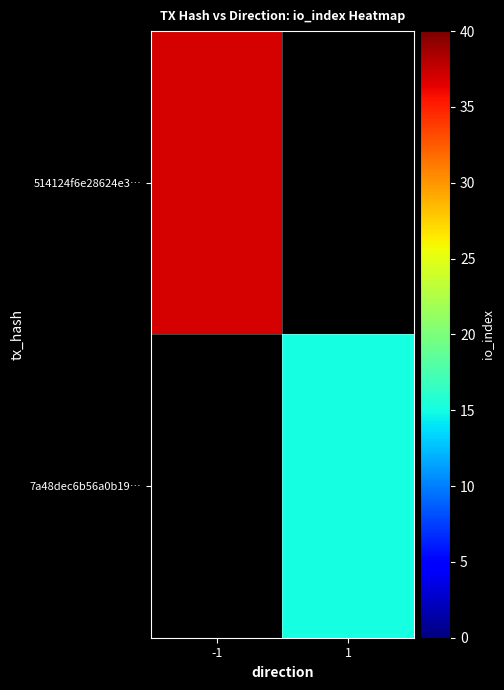

At which label does 7a48dec6b56a0b19… reach its peak?

-1